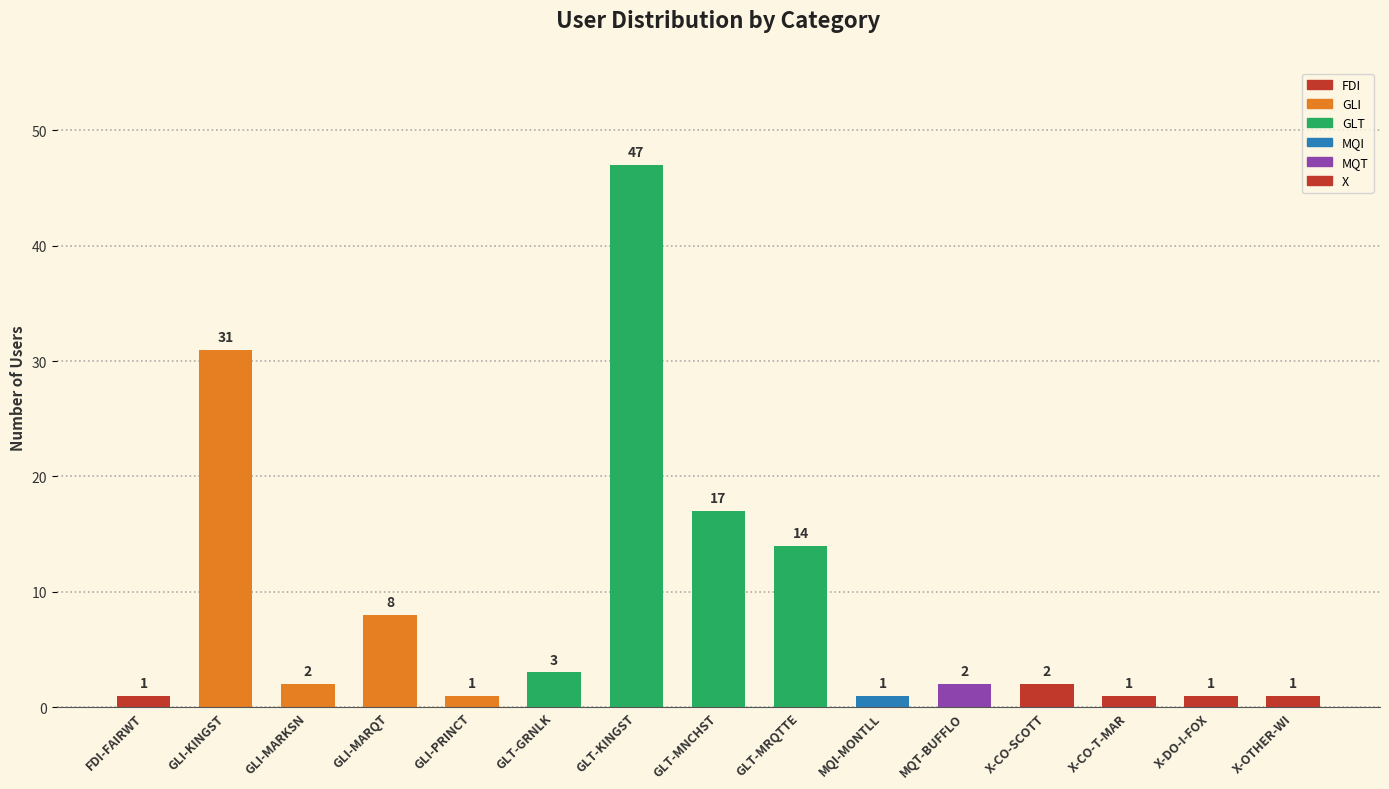

Where does the data first go above 2?

GLI-KINGST